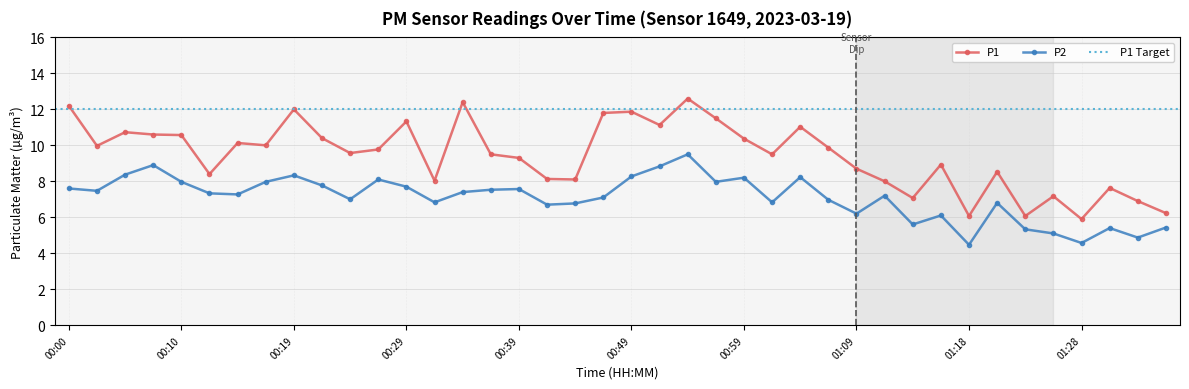

At which label does P1 first exceed 9?

00:00